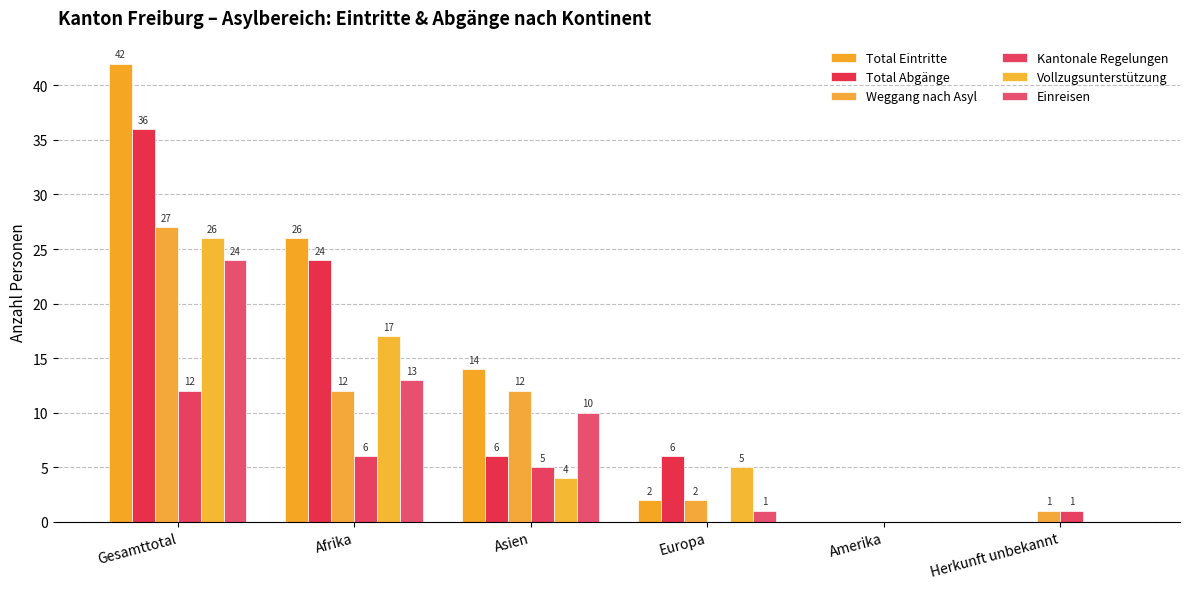

The value of Kantonale Regelungen at Afrika is 10. True or false?

False